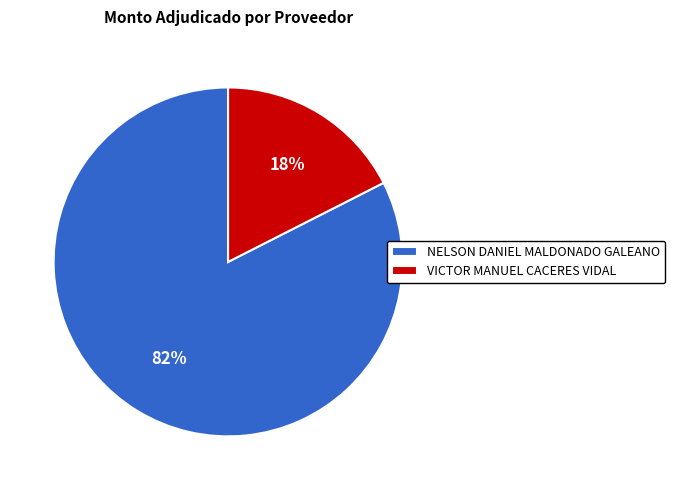

What is the largest slice in the pie chart?

NELSON DANIEL MALDONADO GALEANO